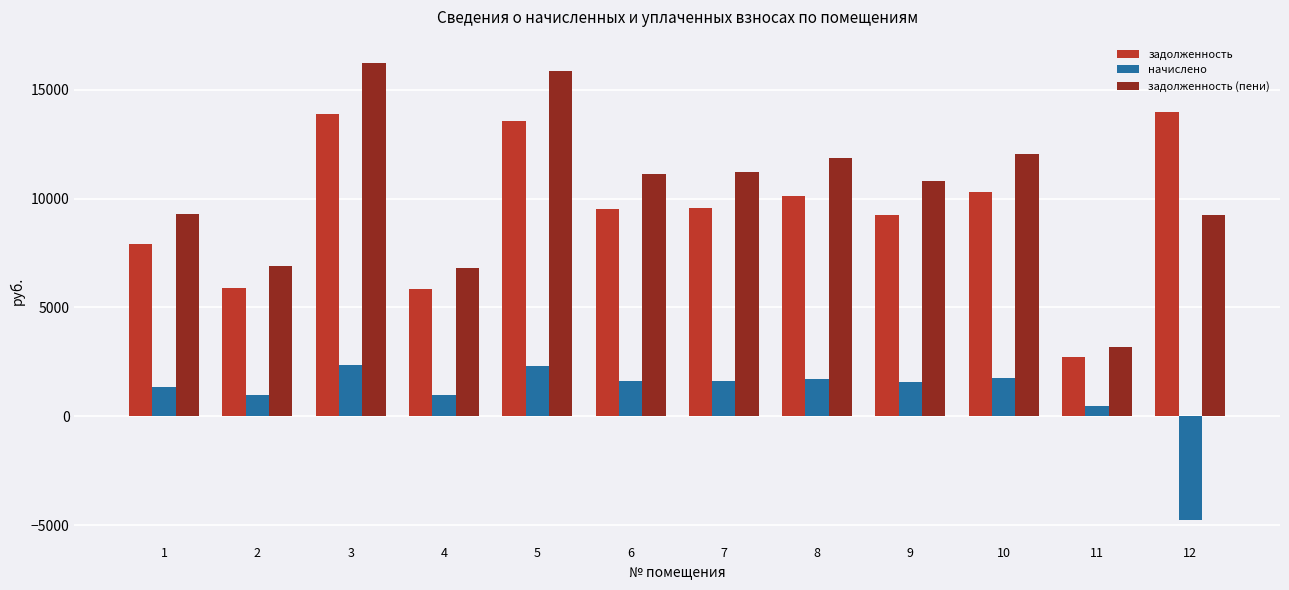

At how many categories does at least one series exceed 12717?

3